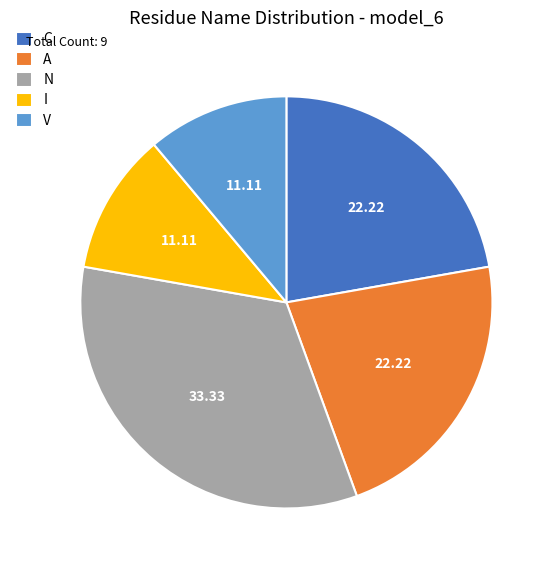

Is the sum of N and I greater than half?

No